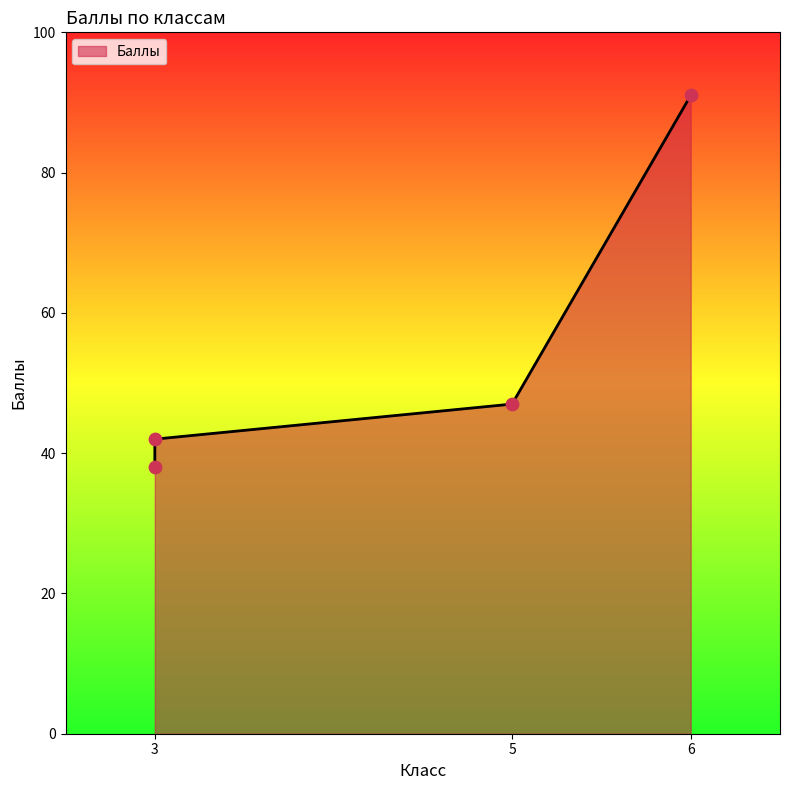

What is the ratio of the value at 3 to the value at 6?

0.4